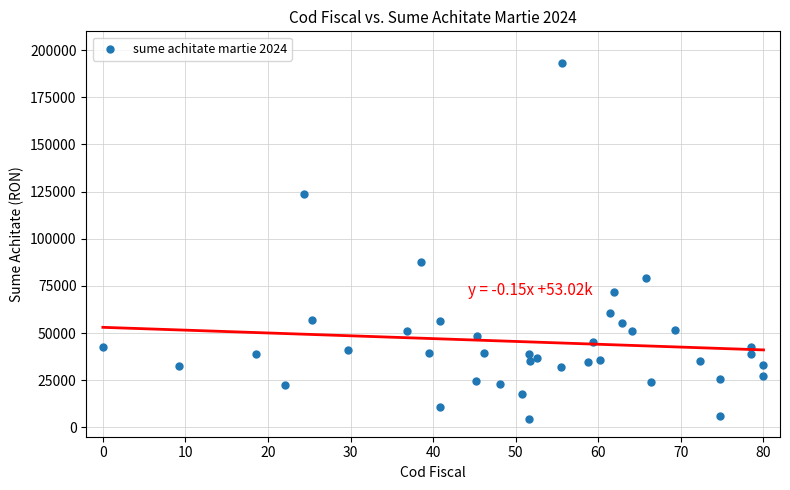

What Y value in the scatter plot is closest to 98805?

87895.1